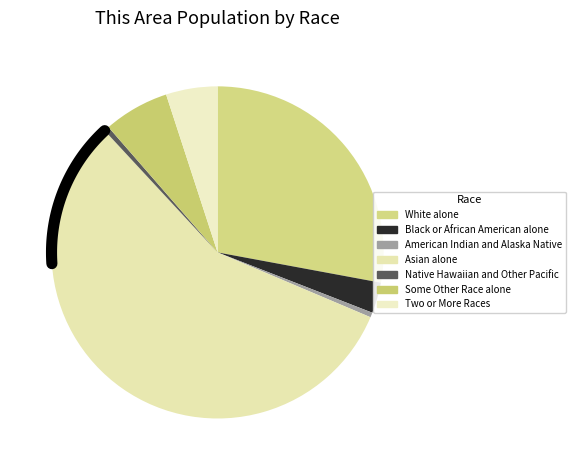

To the nearest percent, what portion does Two or More Races represent?

5%